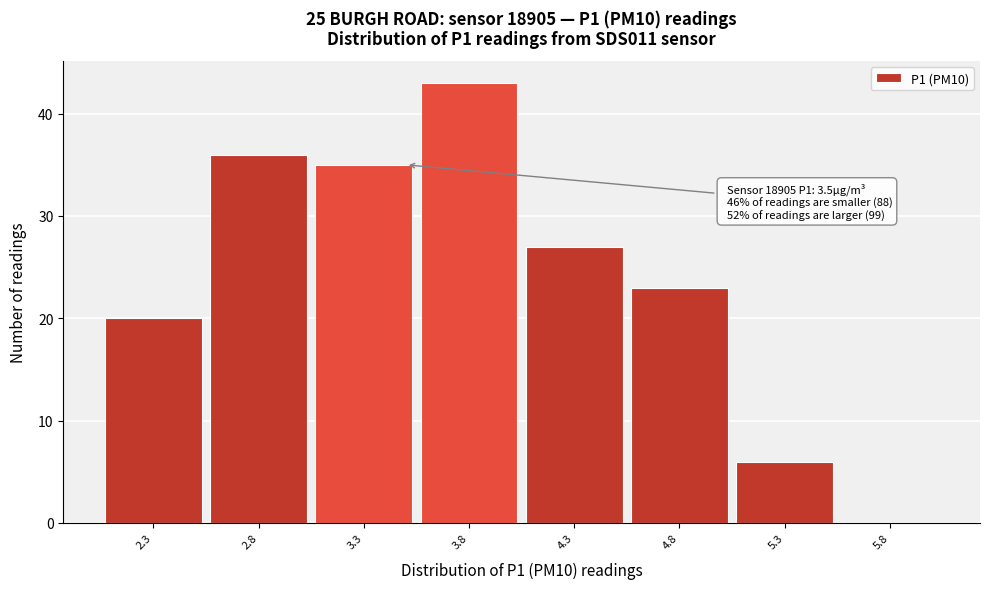

Over which range of the x-axis is the bar tallest?

3.55 to 4.05